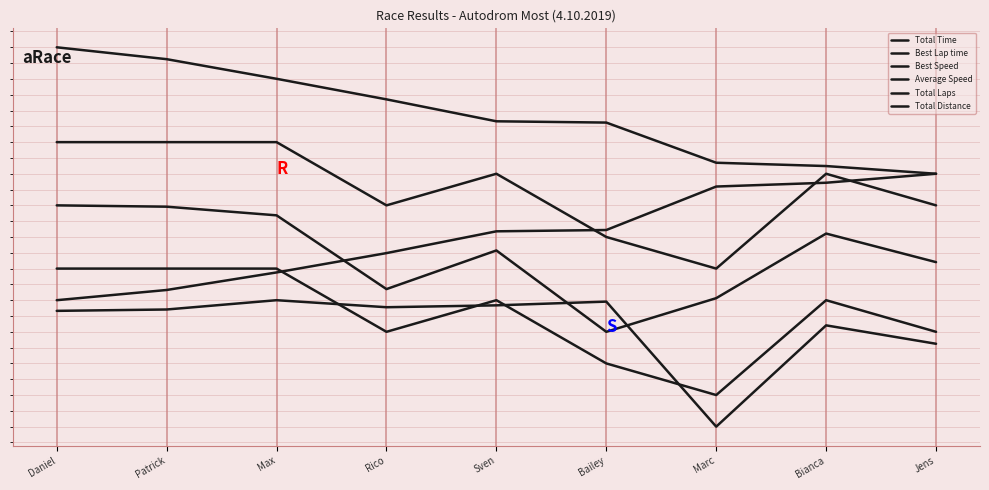

The Total Distance series shows 54.3 at Rico. True or false?

False